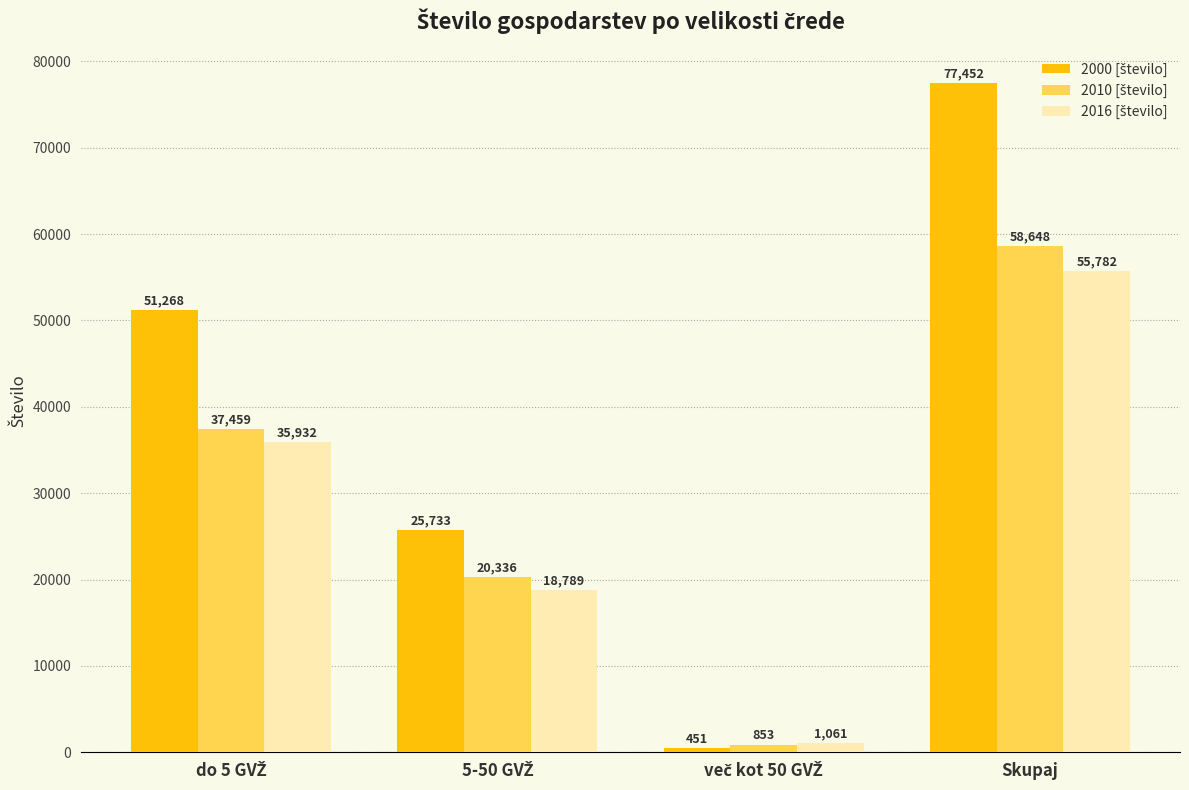

What is the label of the 4th bar from the left?

Skupaj